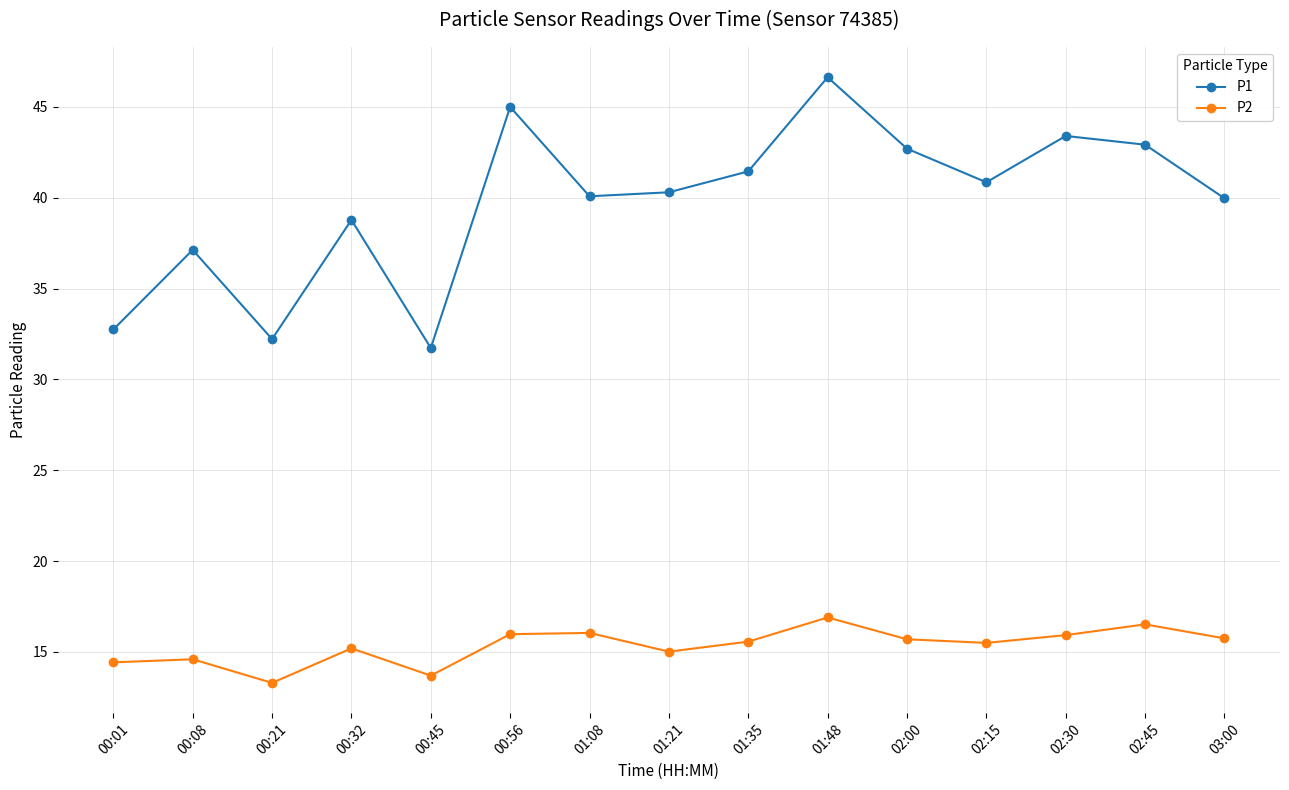

Which series changed the most between 01:48 and 02:45?

P1